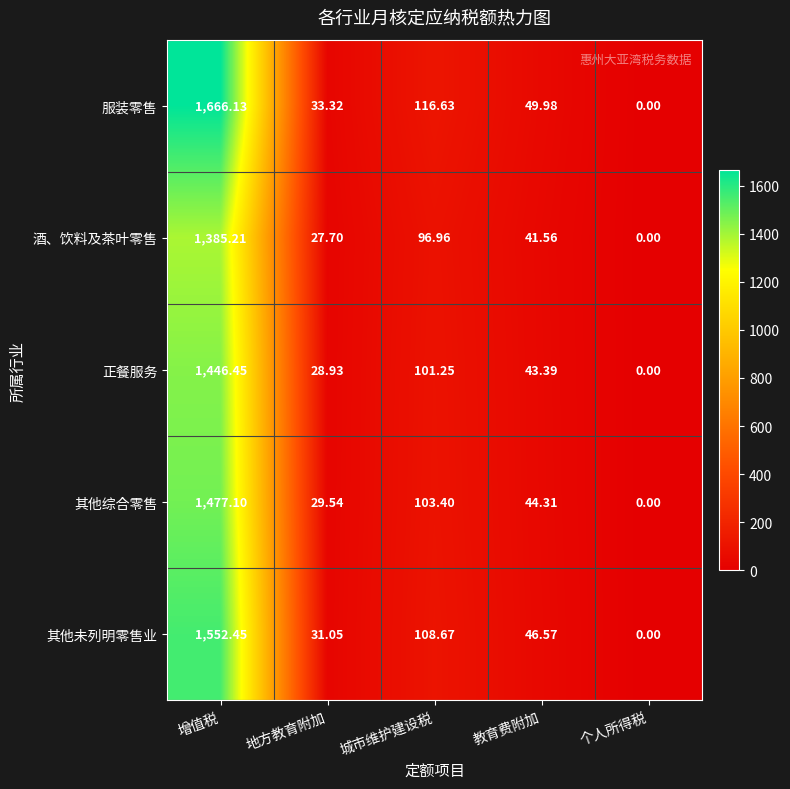

Is the value of 正餐服务 at 教育费附加 greater than the value of 其他综合零售 at 地方教育附加?

Yes